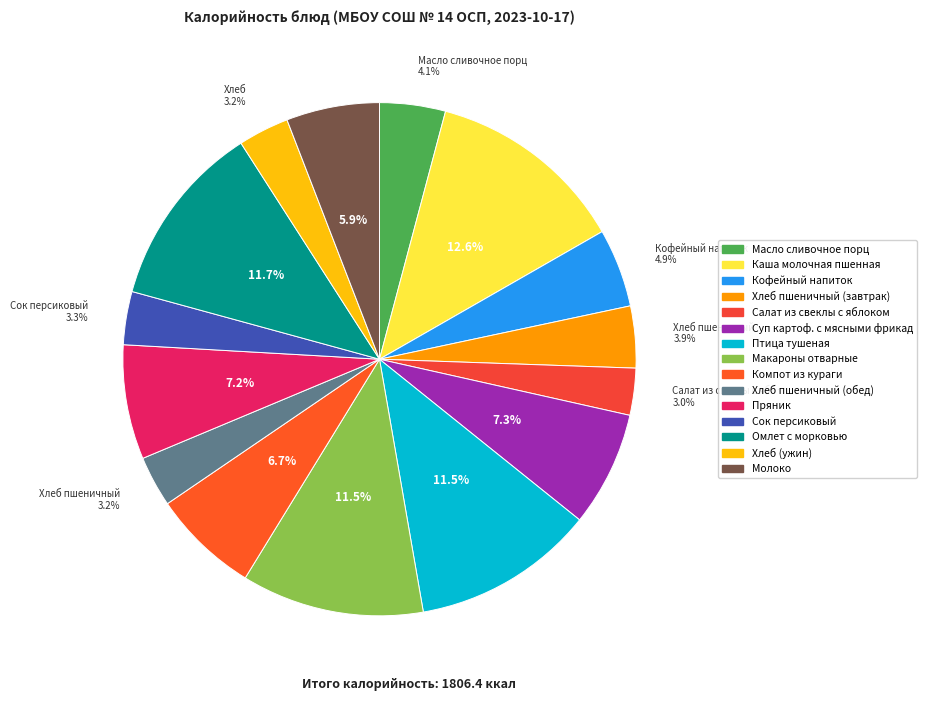

Which category has the biggest portion of the pie?

Каша молочная пшенная